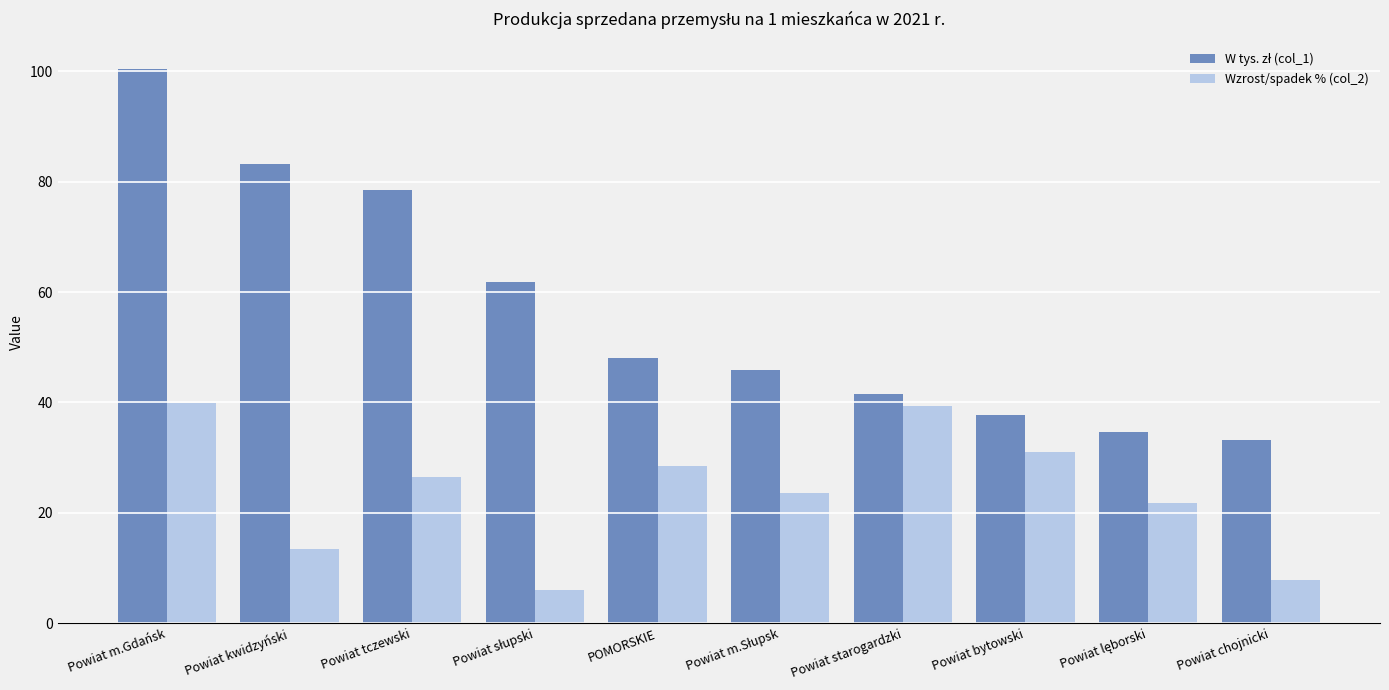

The value of Wzrost/spadek % (col_2) at Powiat kwidzyński is 3.8. True or false?

False